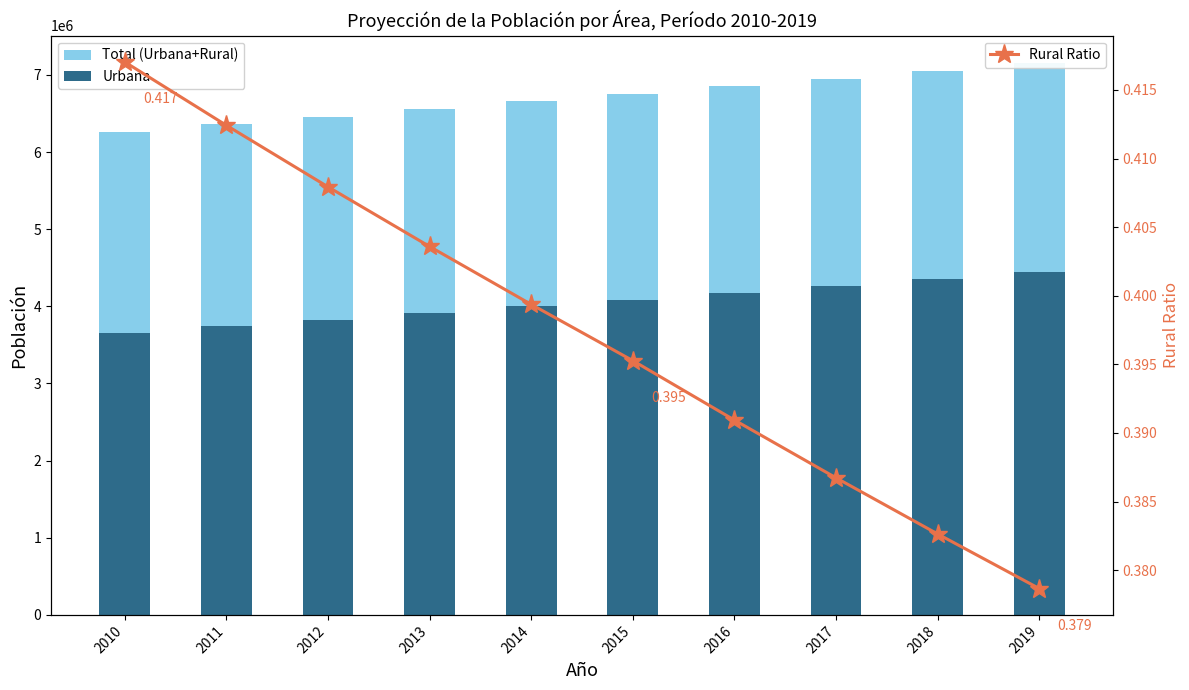

List the series in order of their peak value, lowest first.

Rural Ratio, Urbana, Total (Urbana+Rural)